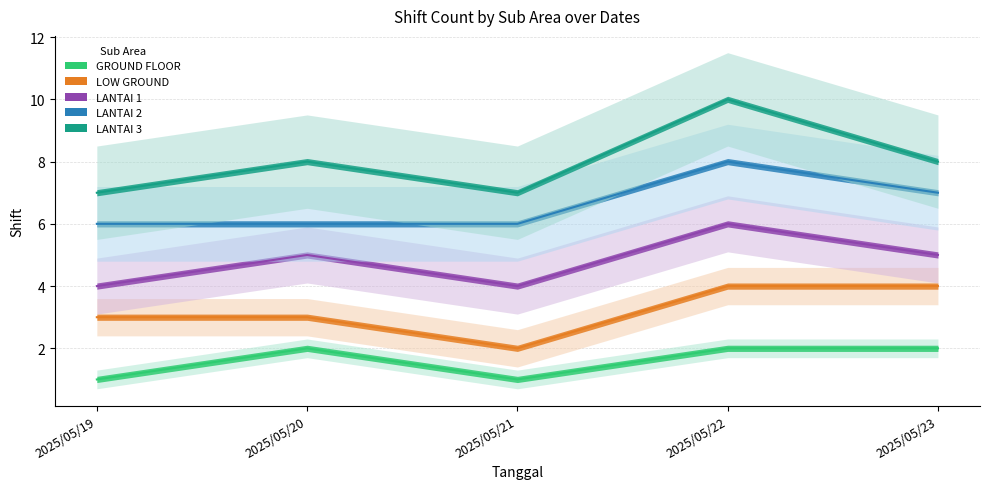

True or false: LANTAI 2 and LOW GROUND intersect in this chart.

False